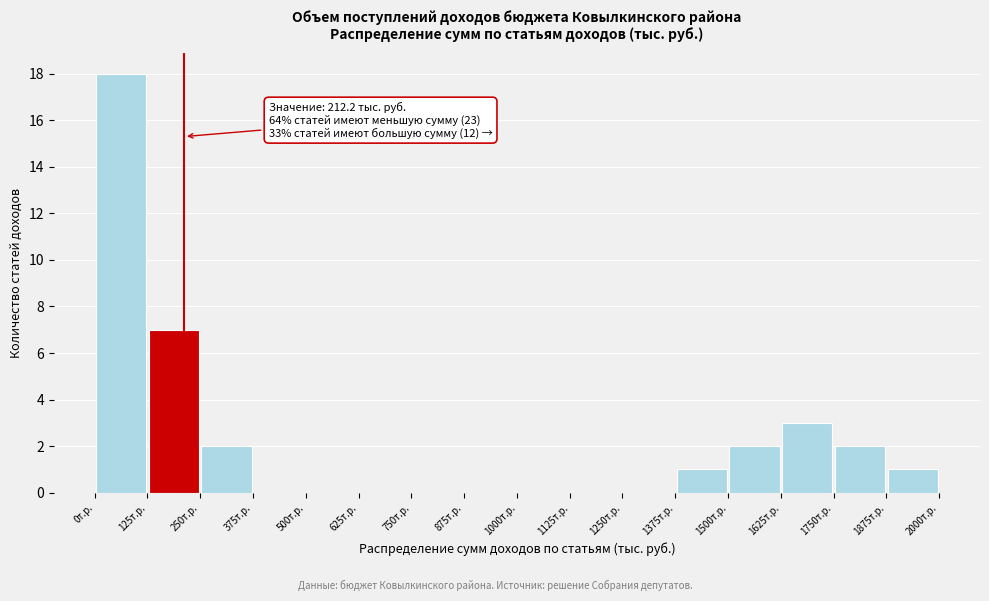

Over which range of the x-axis is the bar tallest?

0 to 125